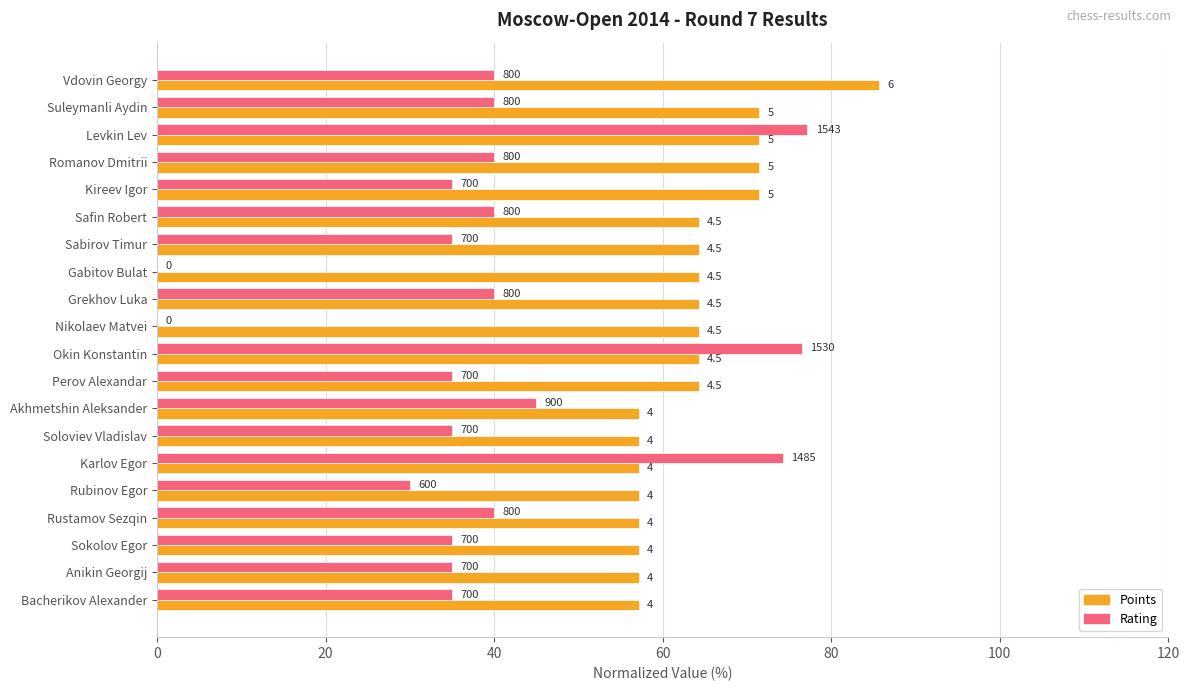

What are all the series names shown in the legend?

Points, Rating